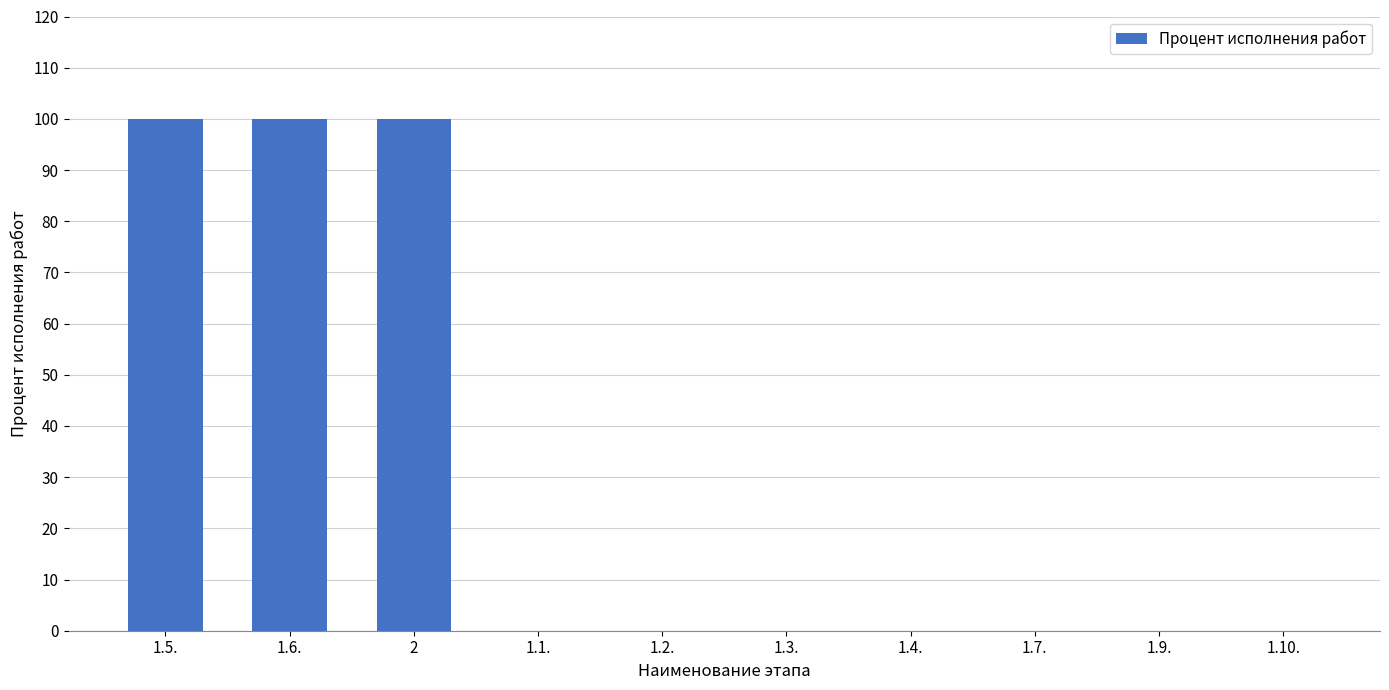

The chart shows a value of 100 at 1.5.. True or false?

True